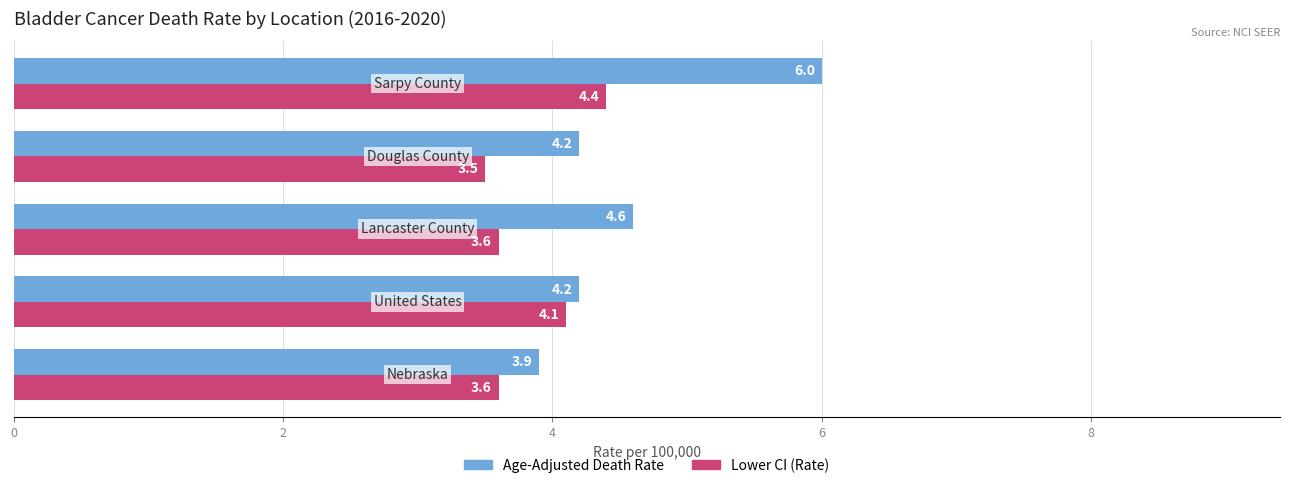

How many data points in Age-Adjusted Death Rate are above 4?

4